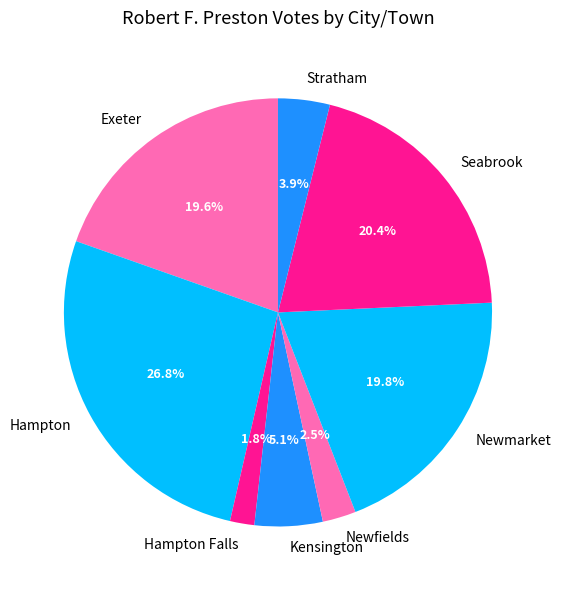

Combined, what portion of the pie is Exeter and Stratham?

23.5%